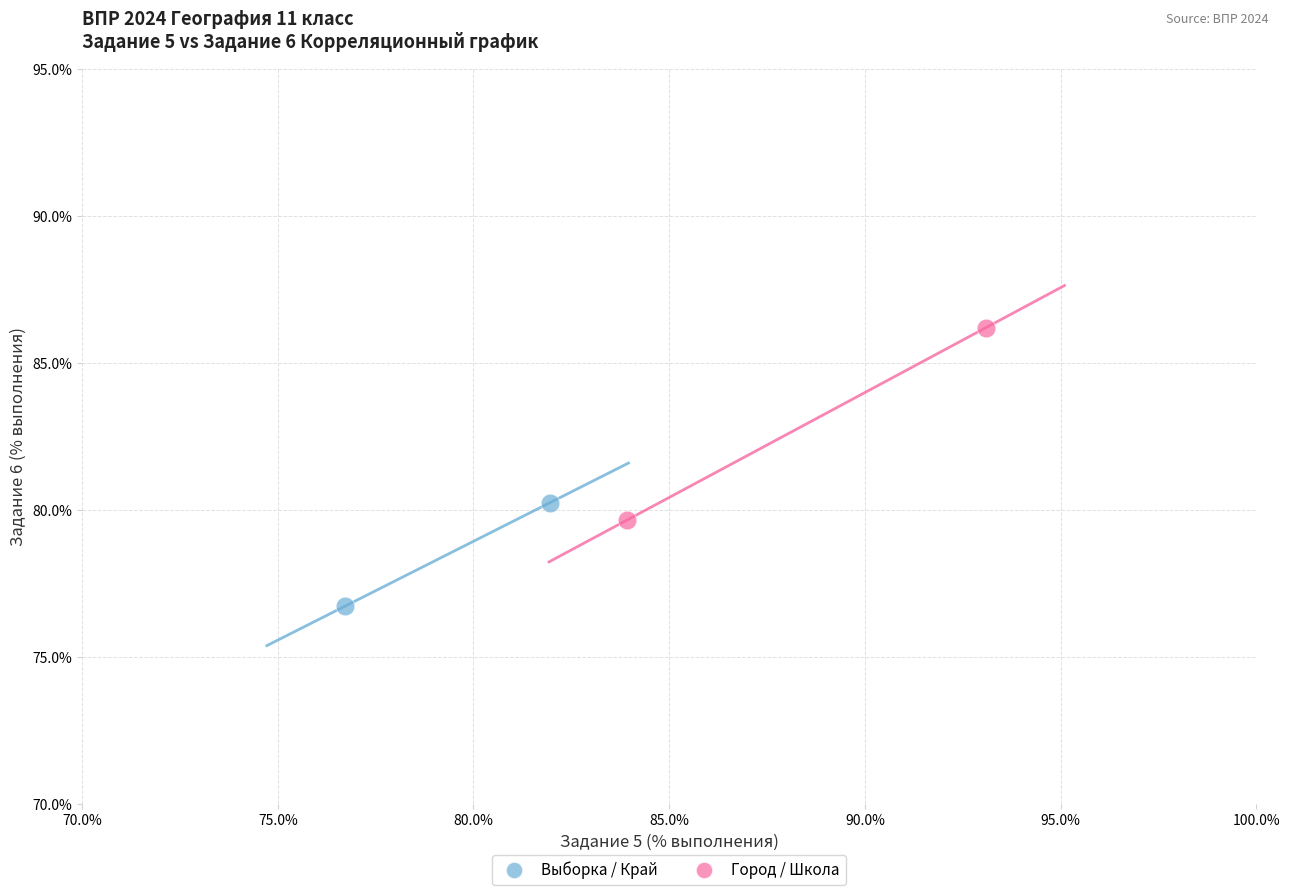

Which series contains the highest Y value?

Город / Школа